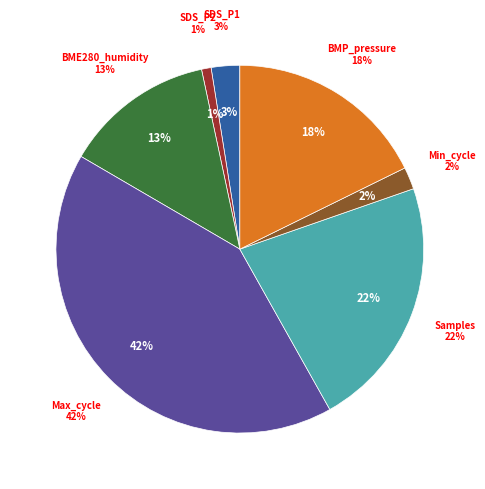

True or false: Min_cycle accounts for 1% of the total.

False